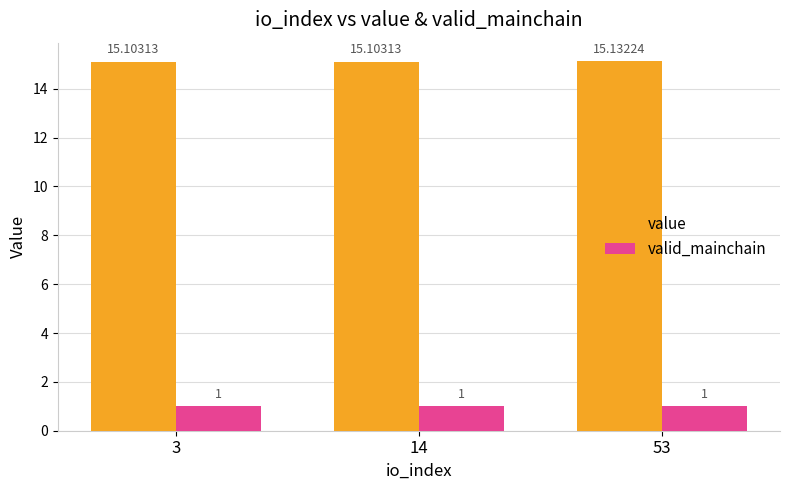

Reading left to right, extract all data points from this chart.

value: 15.1	15.1	15.1
valid_mainchain: 1.0	1.0	1.0